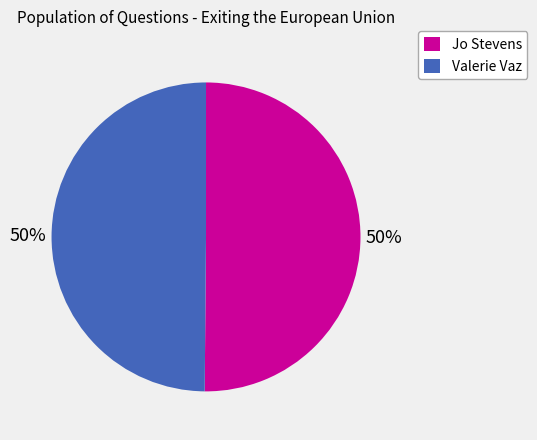

To the nearest percent, what is the average slice percentage?

50%